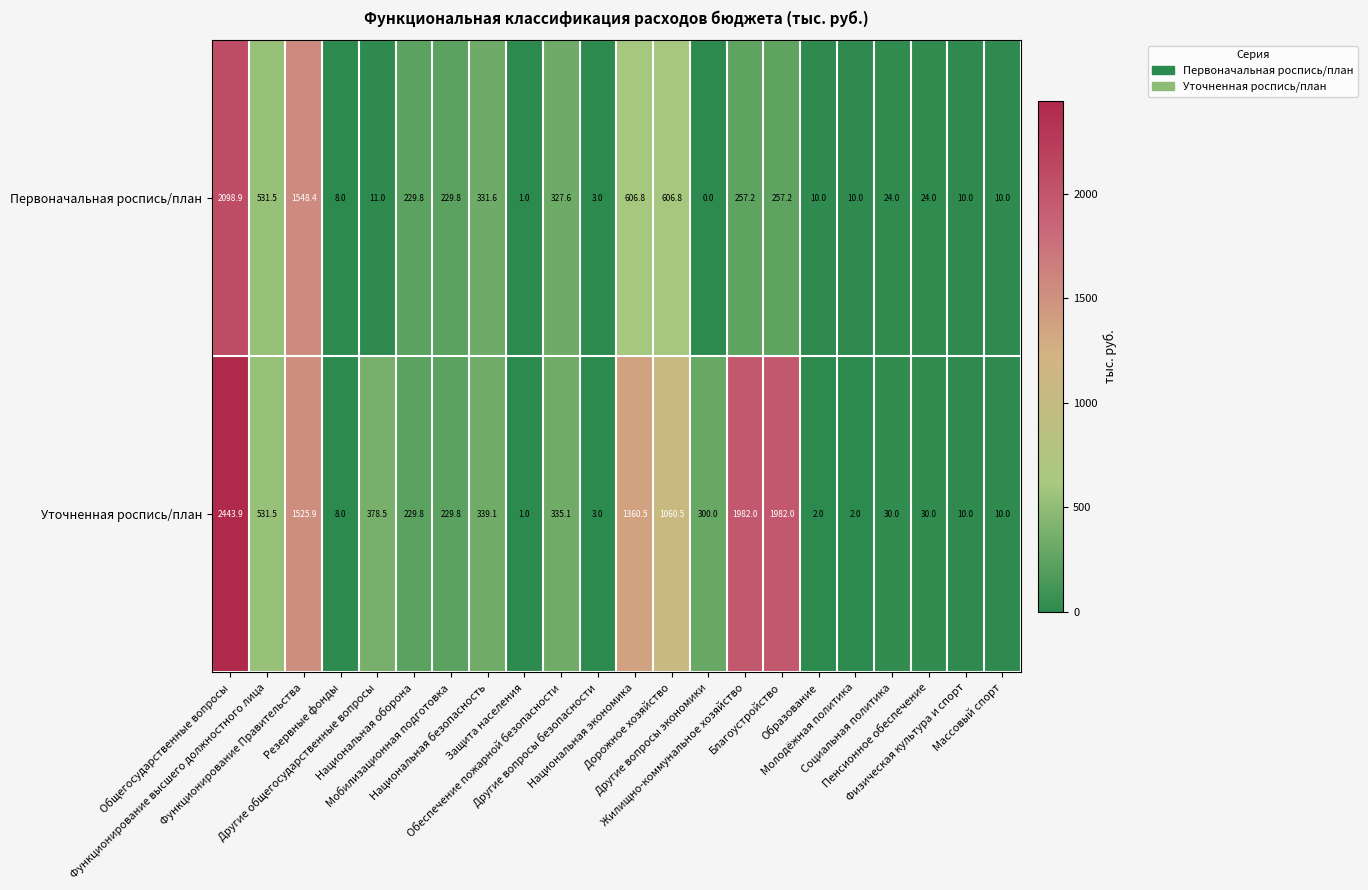

What is the difference between the maximum and minimum values in the Первоначальная роспись/план series?

2098.9